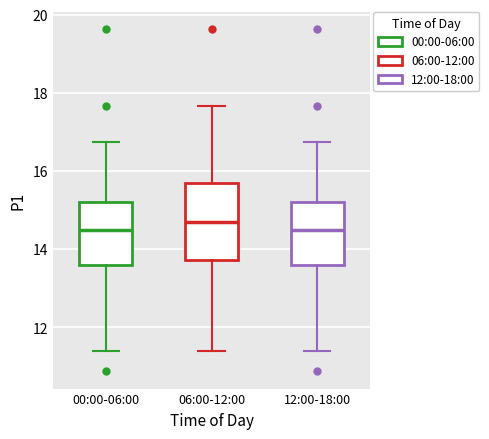

Which box is the tallest, from its lower edge to its upper edge?

06:00-12:00